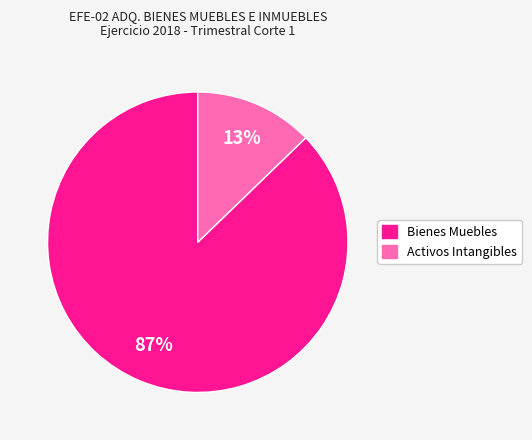

Combined, do Activos Intangibles and Bienes Muebles account for over 50%?

Yes